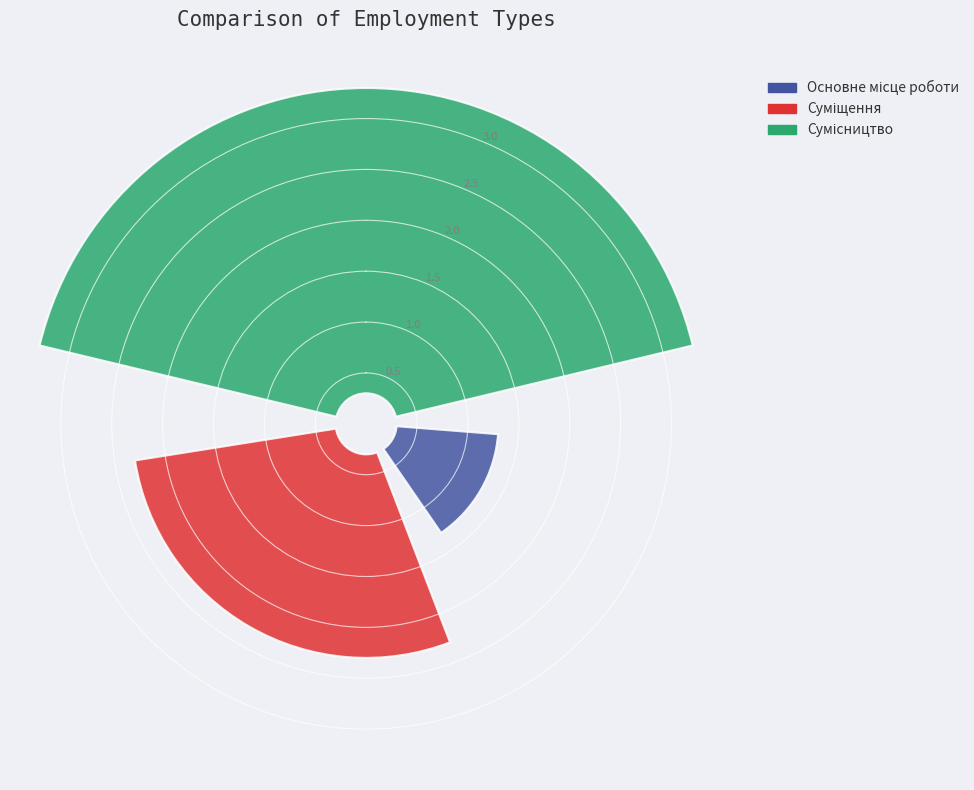

Is the sum of Сумісництво and Основне місце роботи greater than half?

Yes